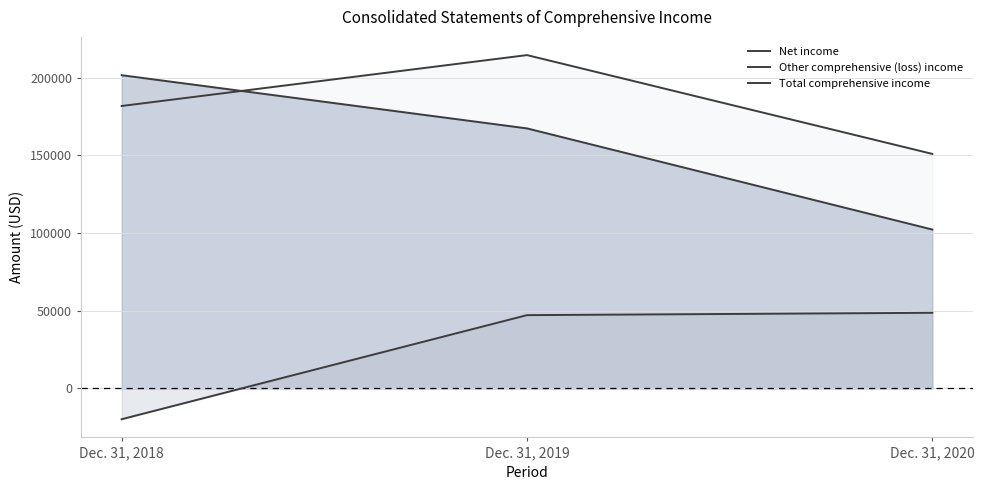

List the series in order of their overall mean, highest first.

Total comprehensive income, Net income, Other comprehensive (loss) income